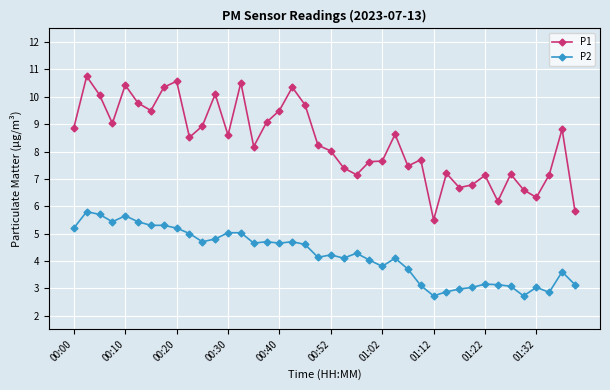

List the series in order of their peak value, lowest first.

P2, P1